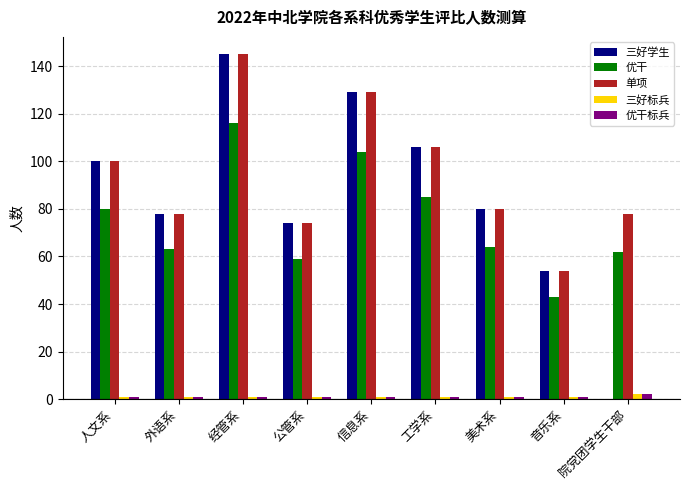

Which category has the highest value across all series?

经管系